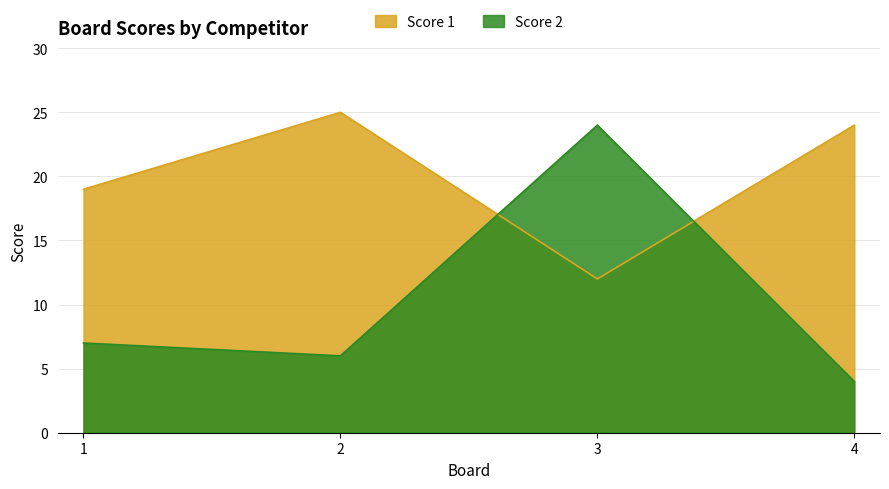

At how many categories does at least one series exceed 8?

4